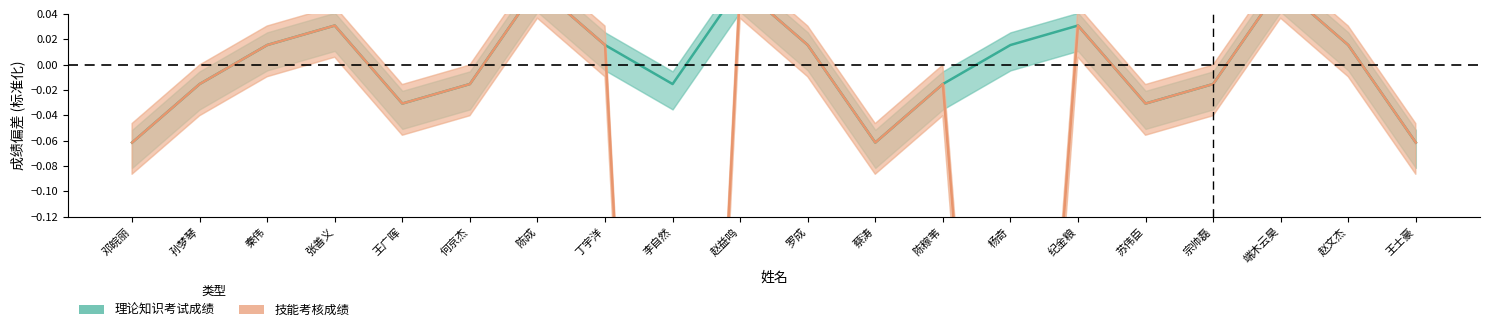

Where does the 理论知识考试成绩 series first go above 0?

秦伟